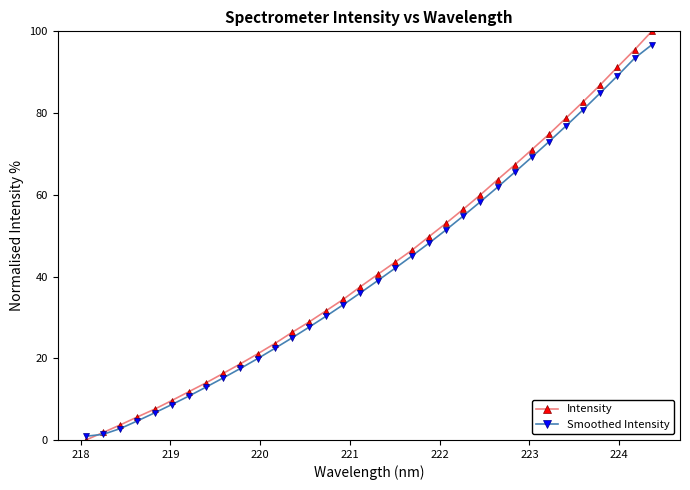

What is the average value of the Smoothed Intensity series?

41.4